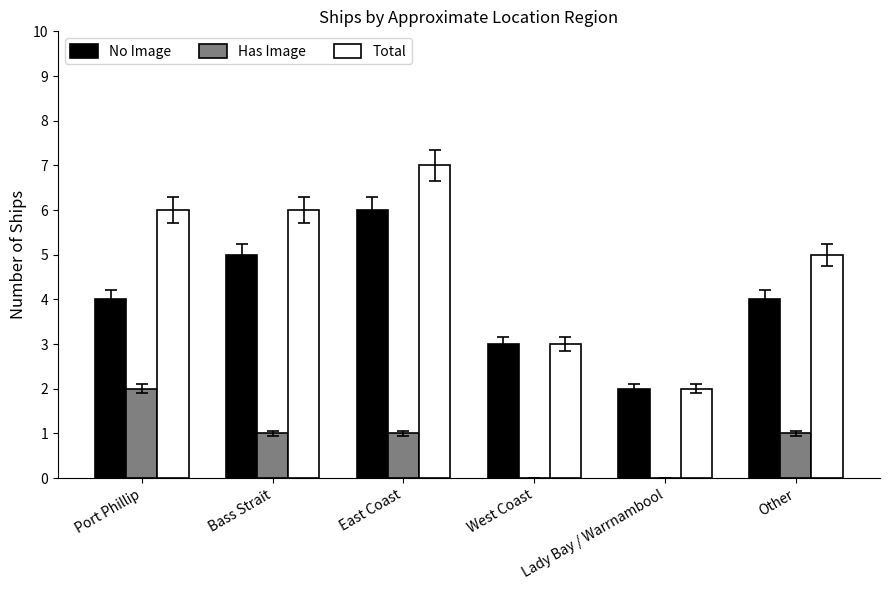

Count the number of categories in the chart.

6